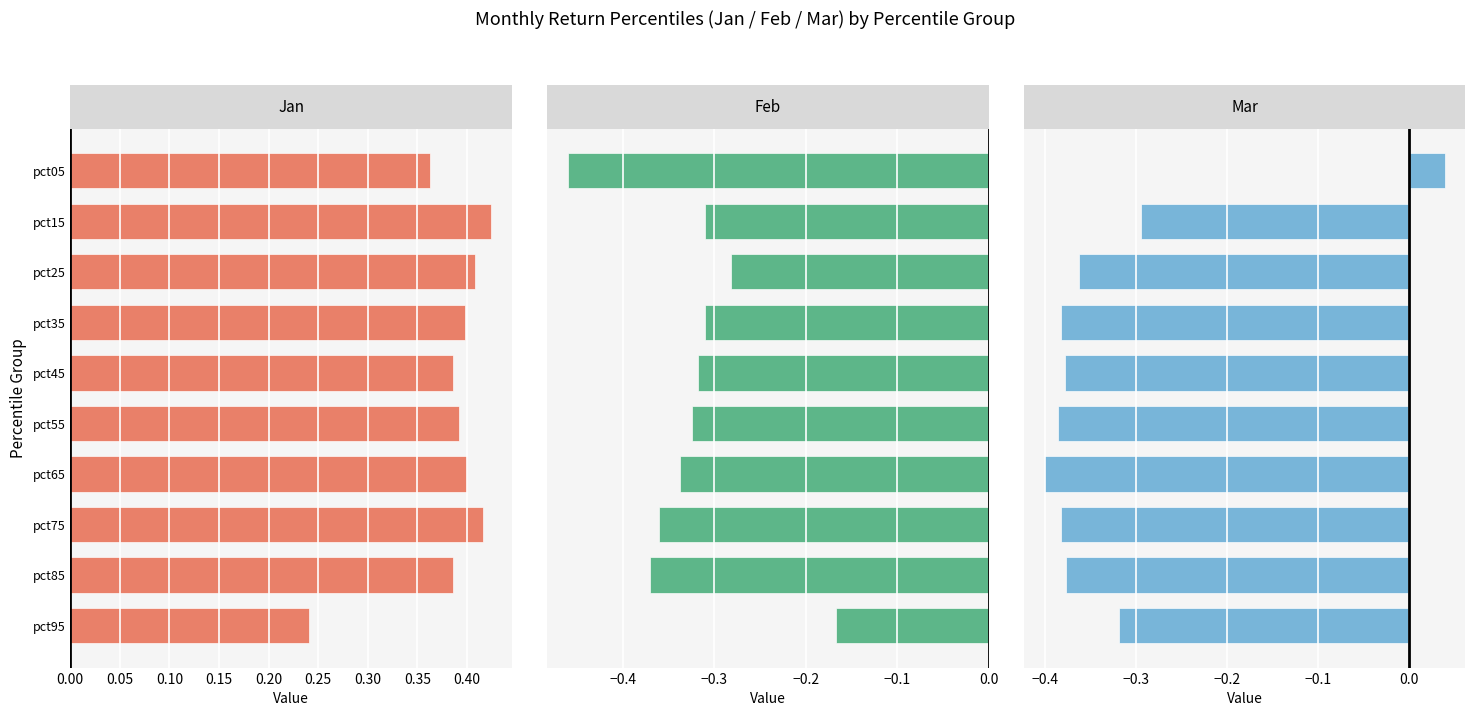

What is the average value of the Jan series?

0.4